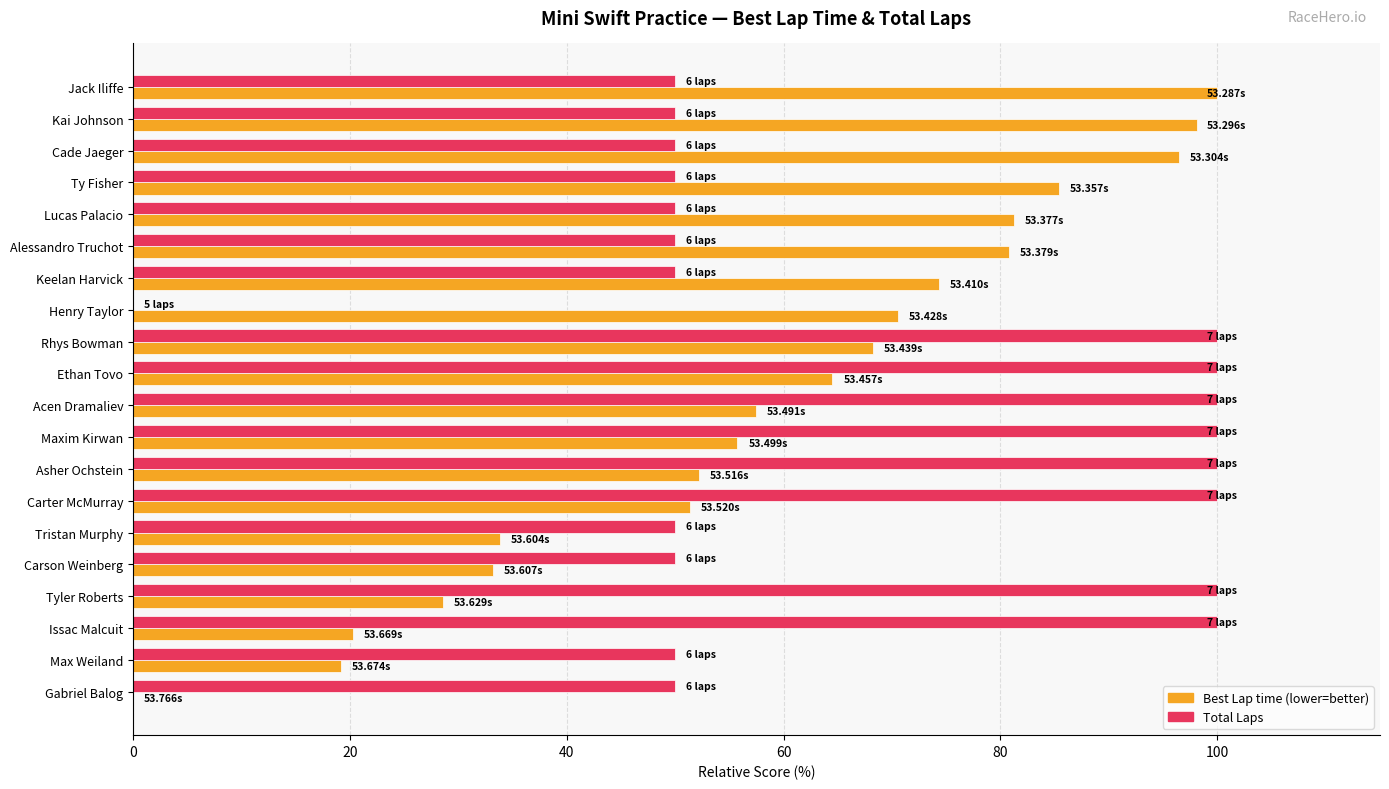

What is the total value across all series at Gabriel Balog?

50.0